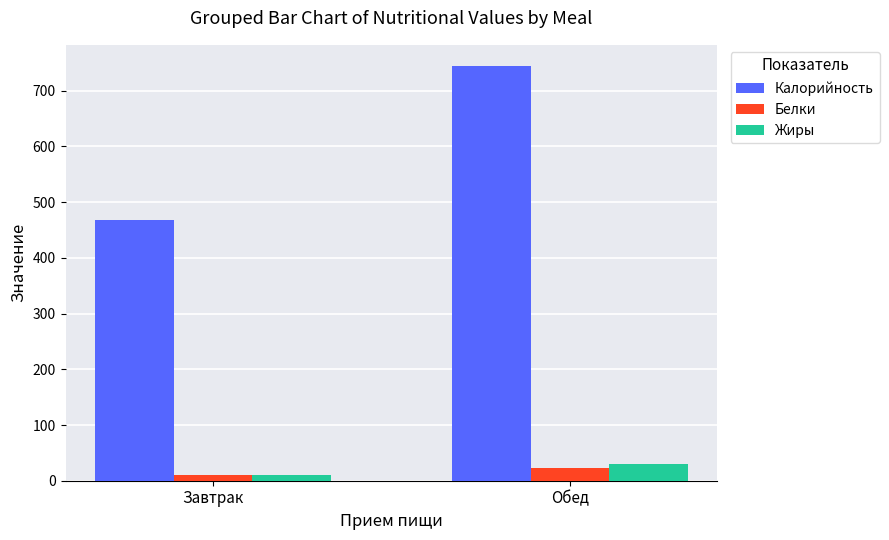

The Белки series shows 23.7 at Обед. True or false?

True